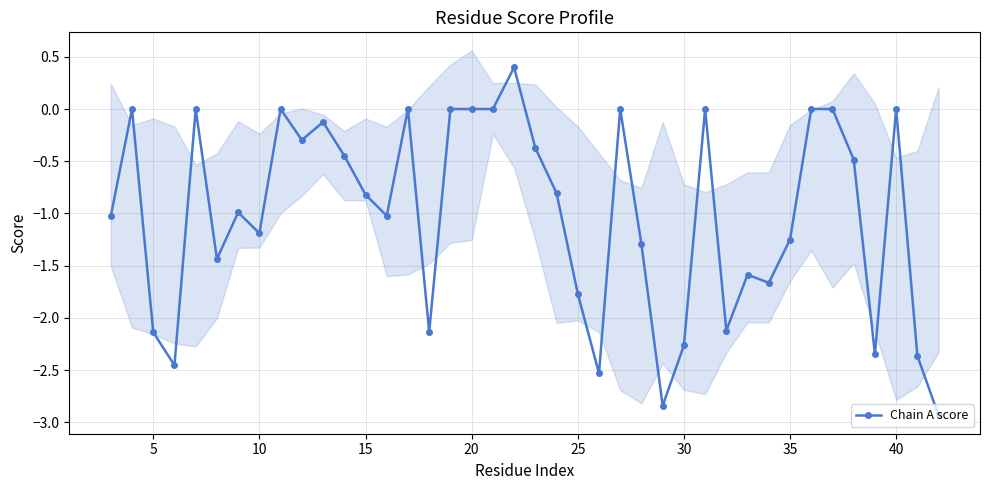

What is the maximum value for Chain A score?

0.4